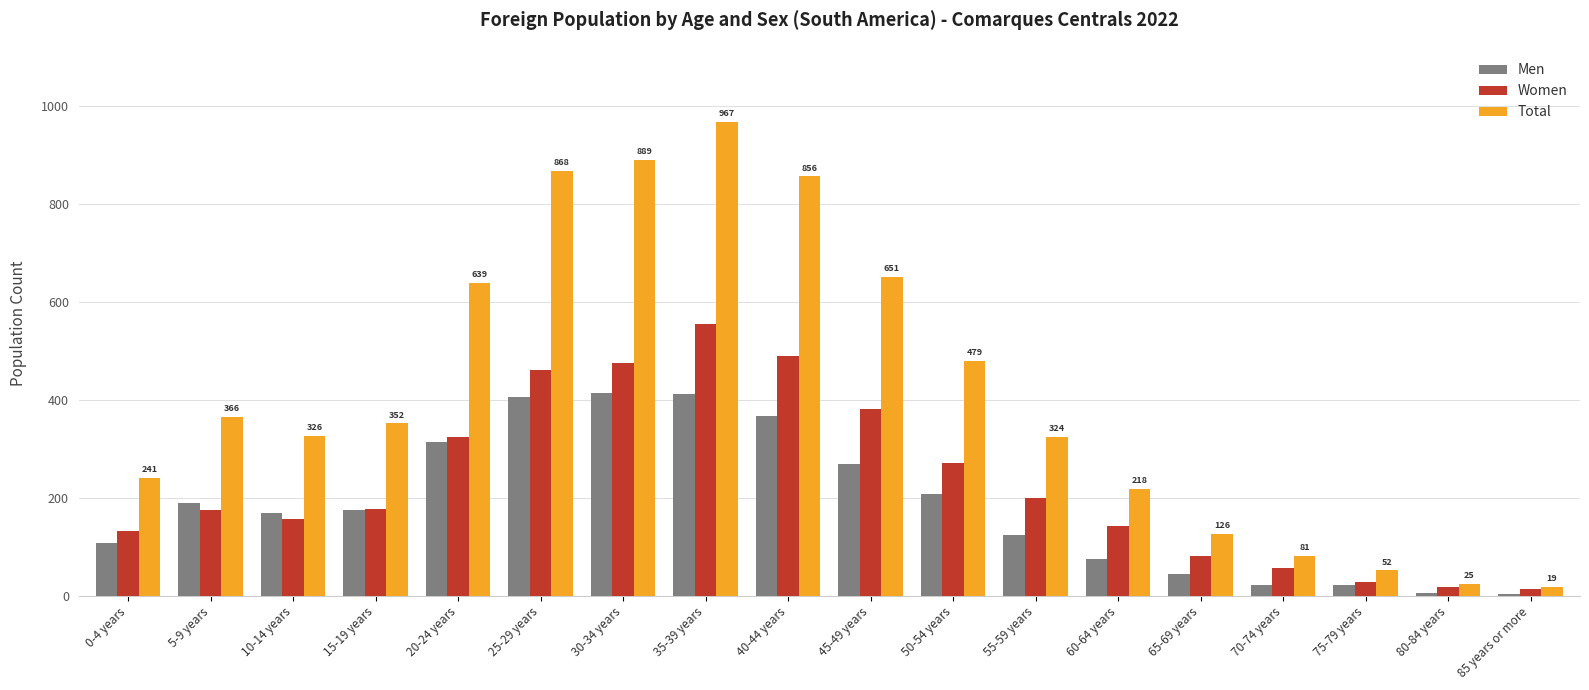

Rank the series by their average value, from highest to lowest.

Total, Women, Men